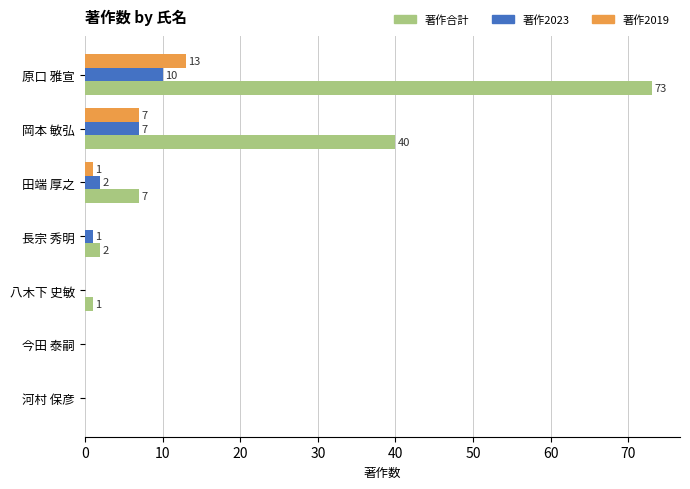

True or false: 著作合計 has a value of 73 at 原口 雅宣.

True